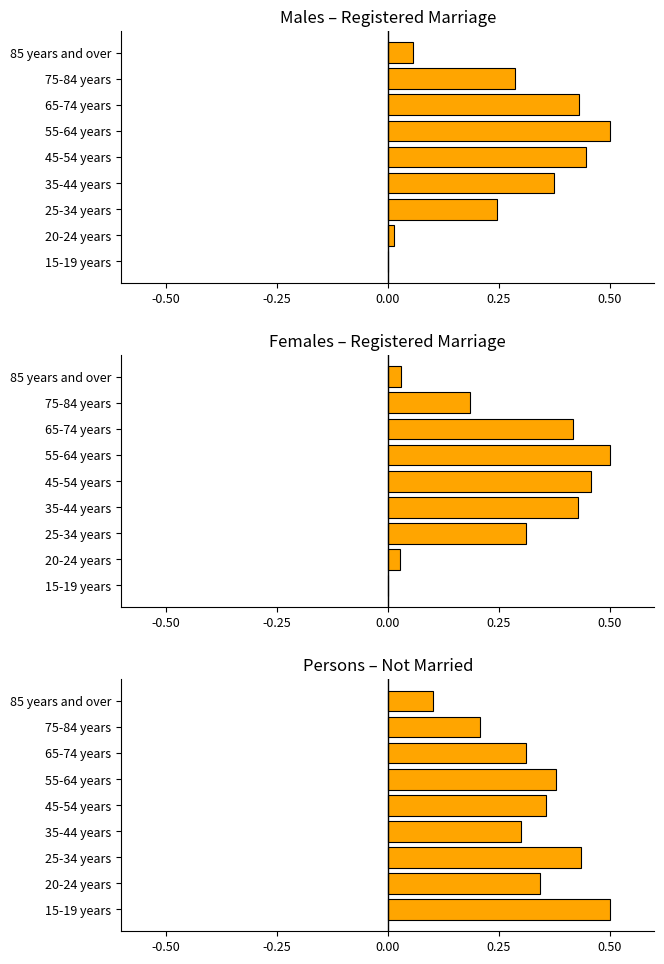

Between 75-84 years and 85 years and over, which is larger?

75-84 years